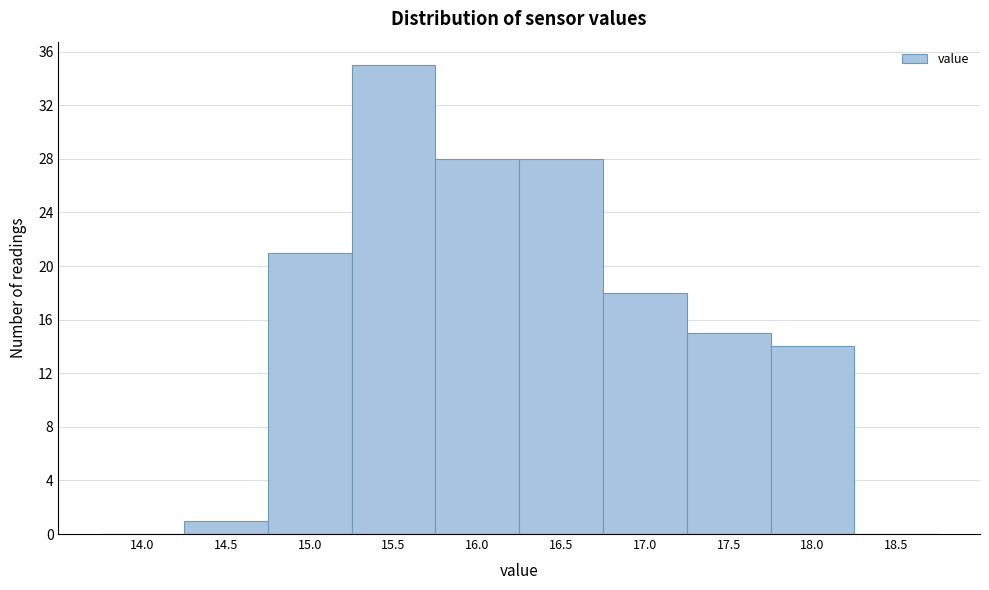

Reading left to right, extract all data points from this chart.

14.0=0	14.5=1	15.0=21	15.5=35	16.0=28	16.5=28	17.0=18	17.5=15	18.0=14	18.5=0